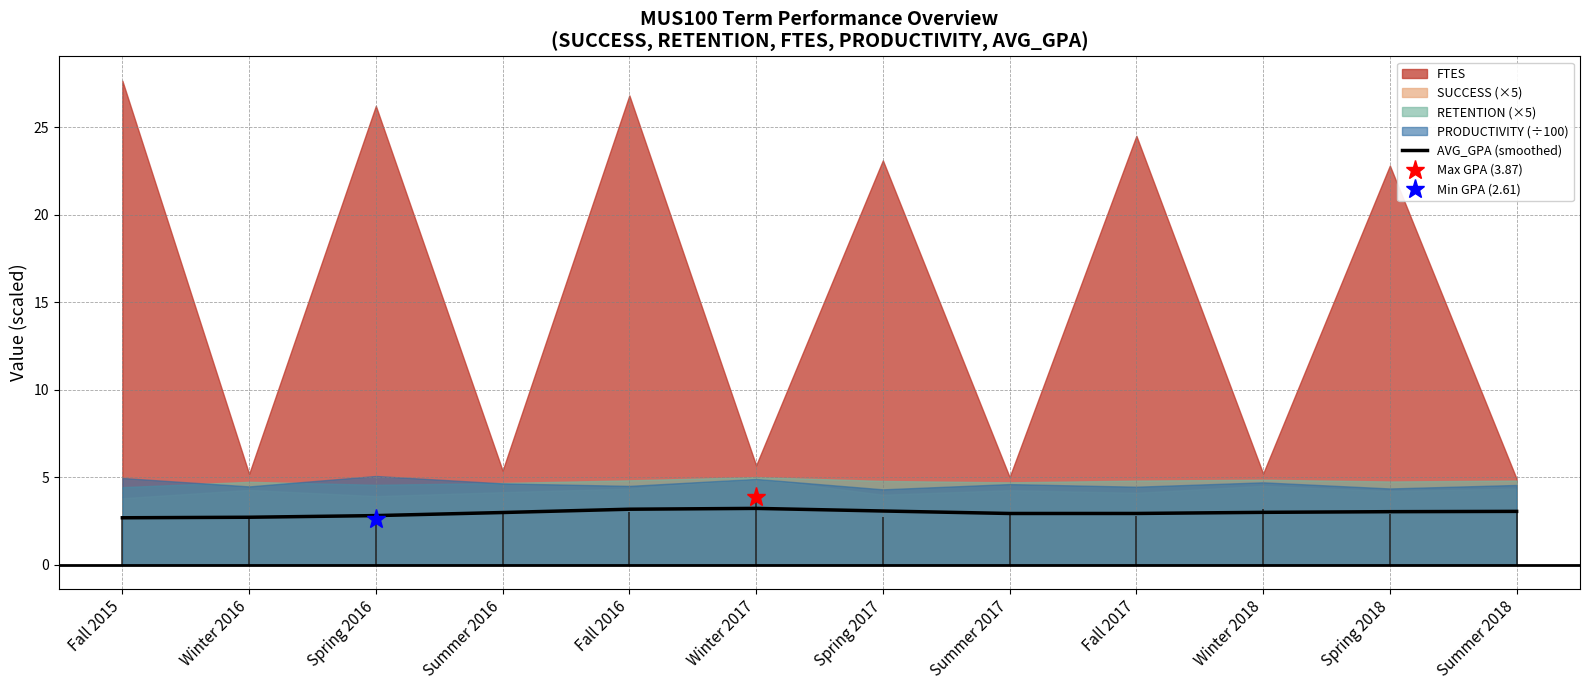

True or false: AVG_GPA (smoothed) has a value of 2.8 at Spring 2016.

True